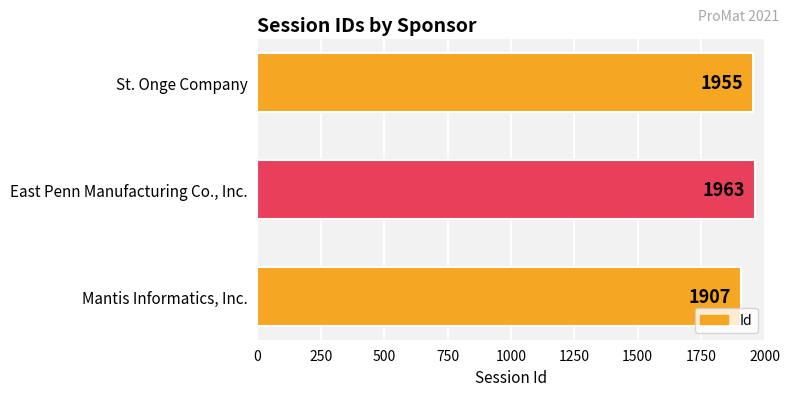

What is the change in value from Mantis Informatics, Inc. to St. Onge Company?

+48